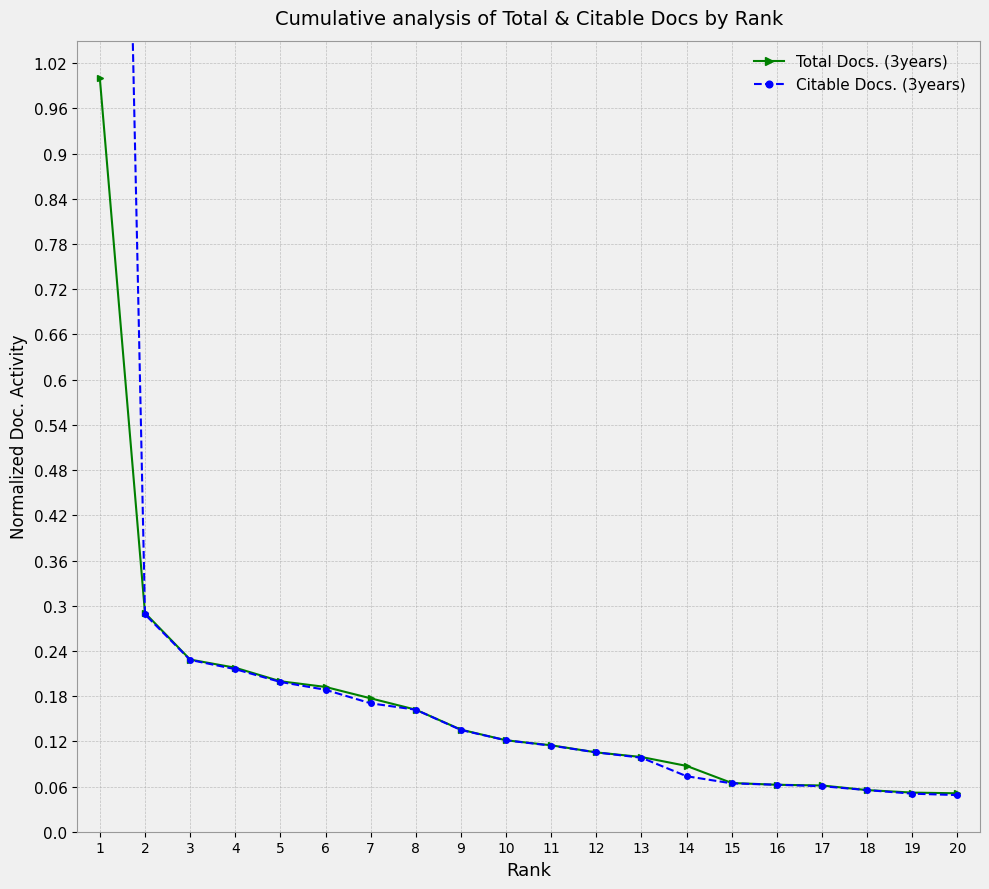

Which series changed the most between 13 and 14?

Citable Docs. (3years)